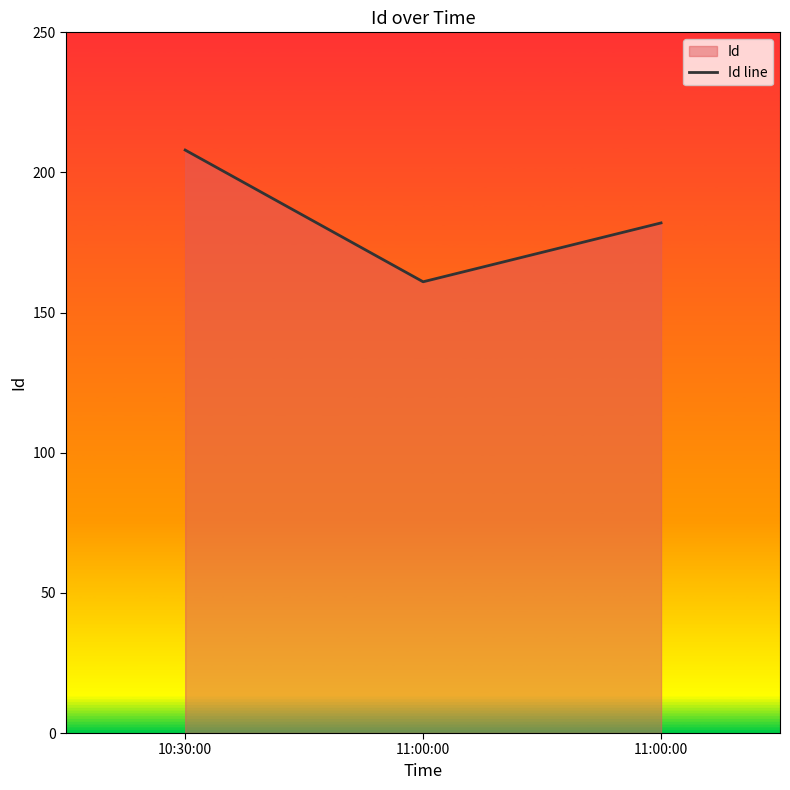

What is the label of the 3rd point from the right?

10:30:00